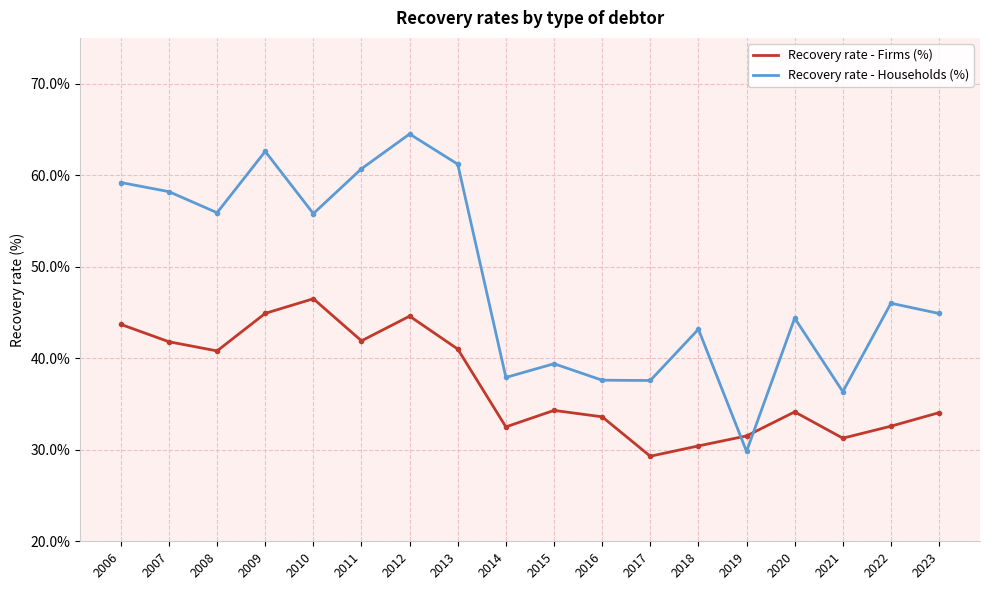

After their last crossing, which series has the higher values: Recovery rate - Households (%) or Recovery rate - Firms (%)?

Recovery rate - Households (%)